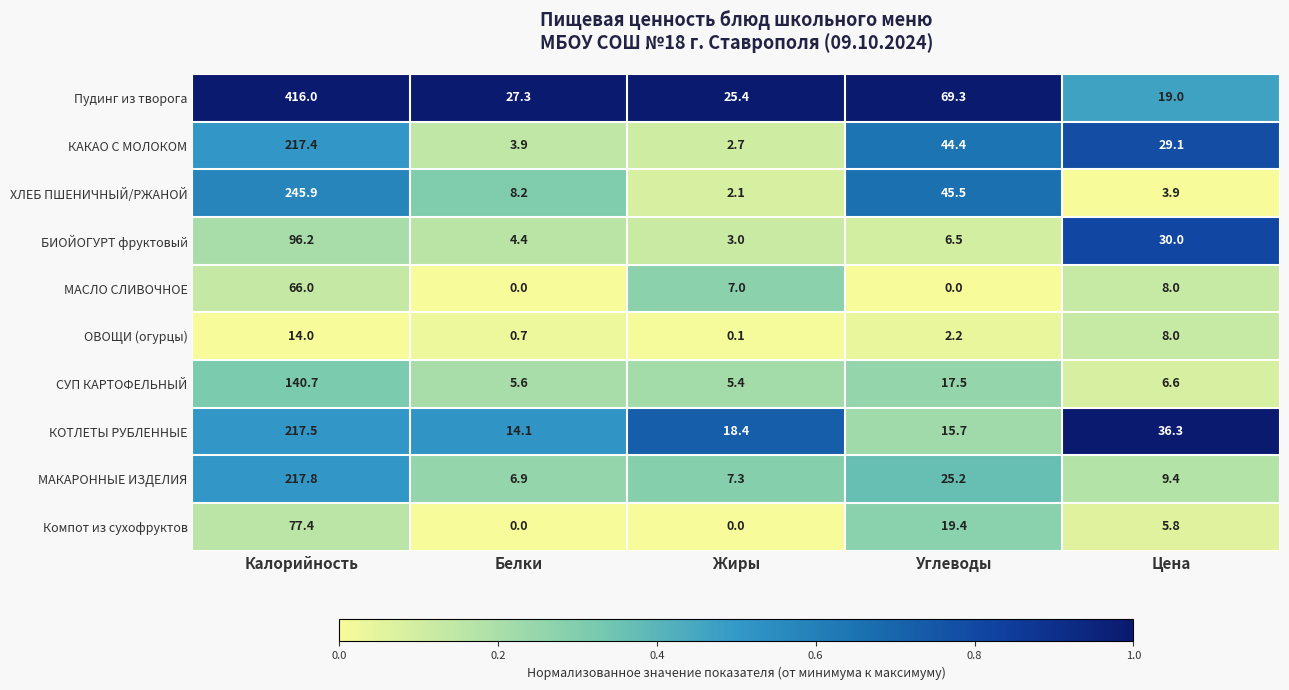

At which category is the sum across all series the highest?

Калорийность